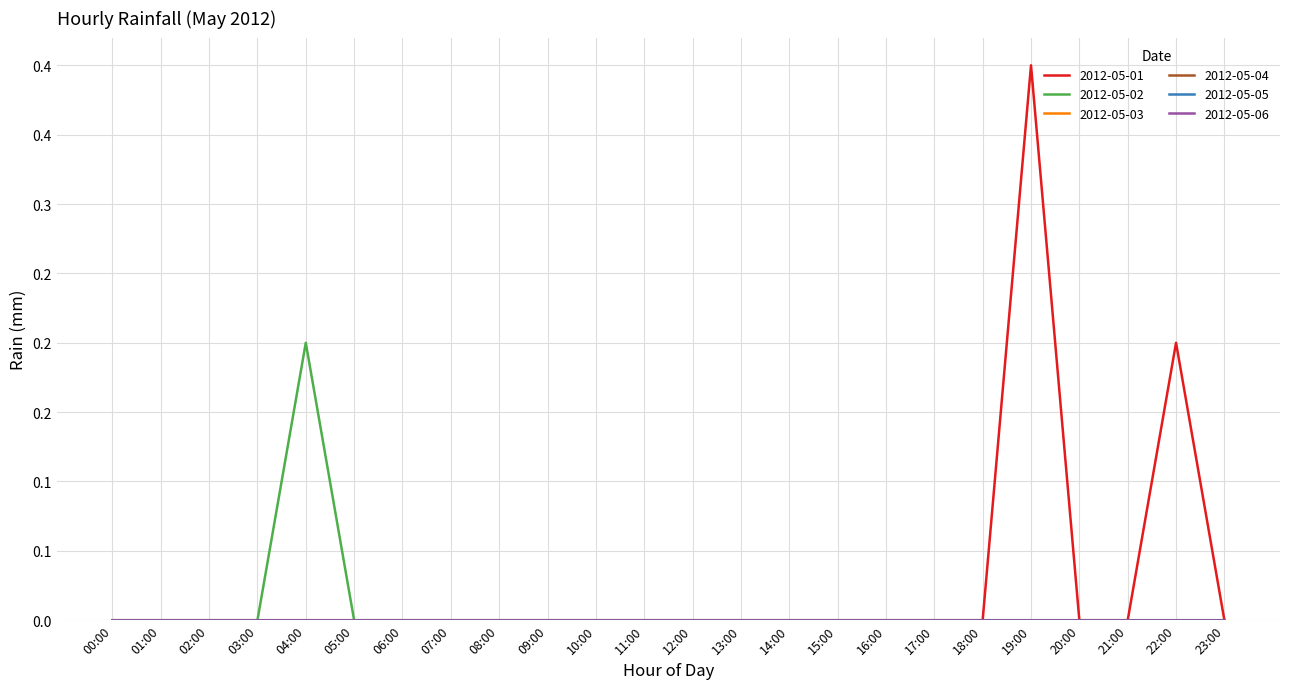

Which category has the highest value across all series?

19:00